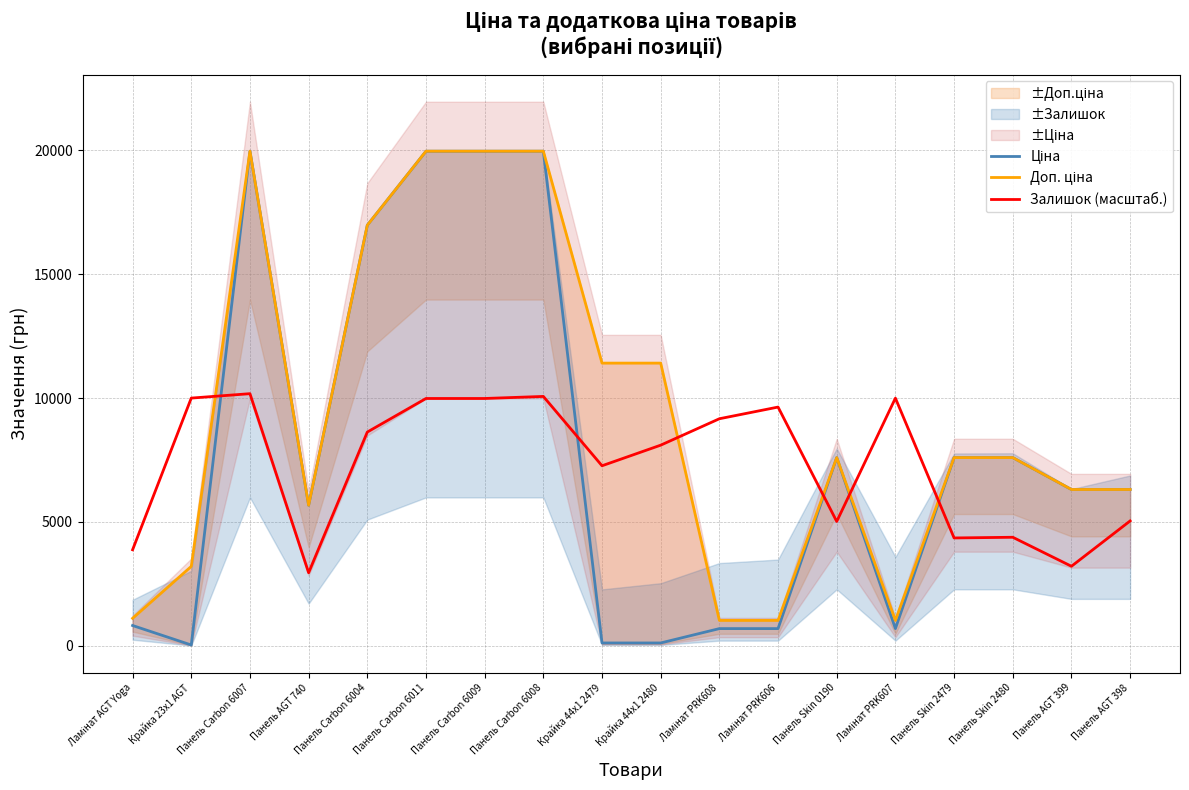

What is the label of the 11th point from the right?

Панель Carbon 6008